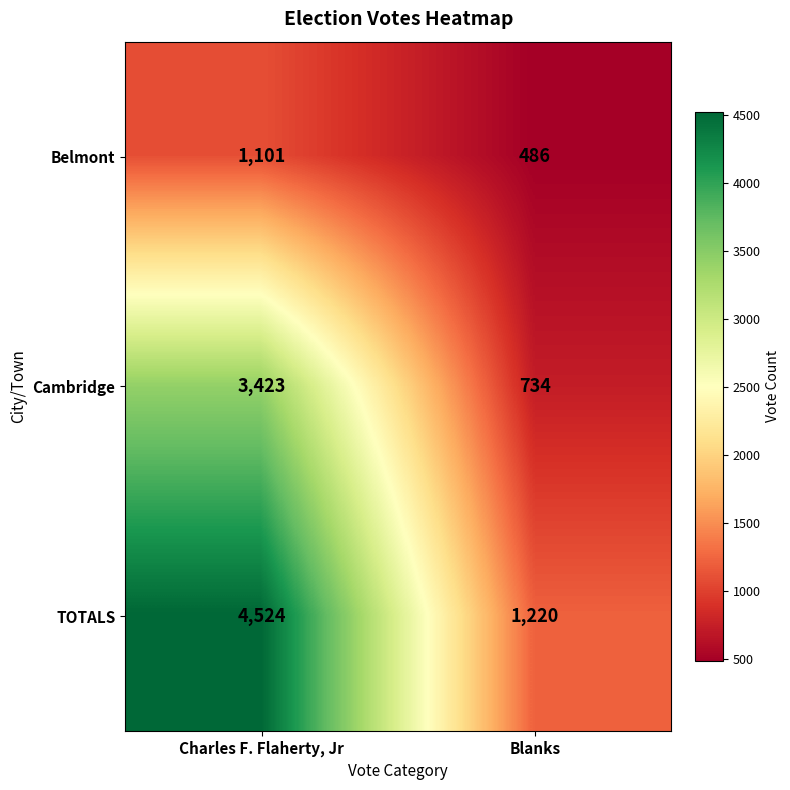

How many distinct data groups are displayed?

3